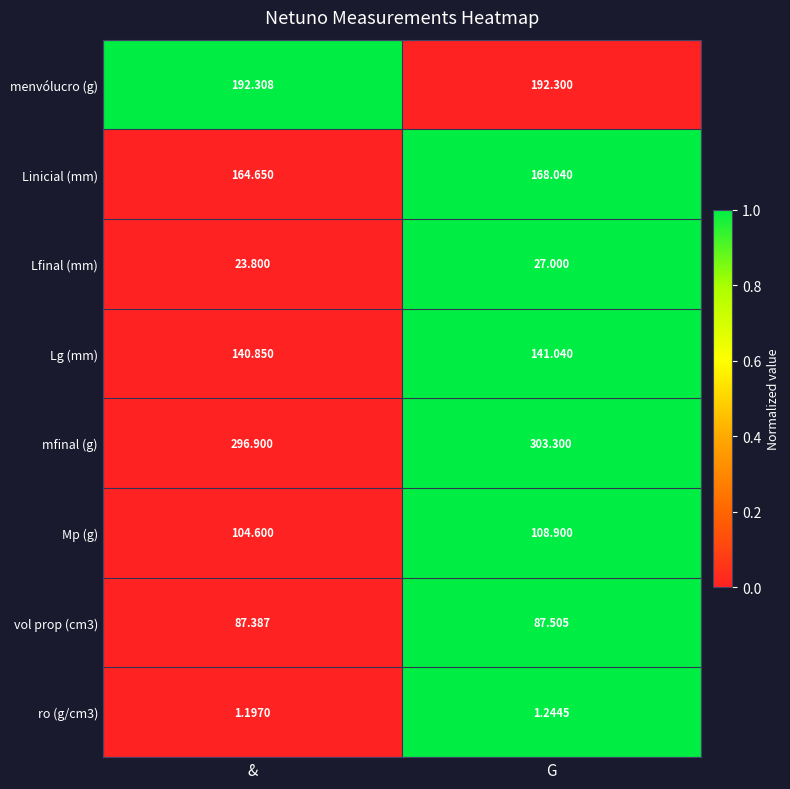

Which category has the lowest value across all series?

&